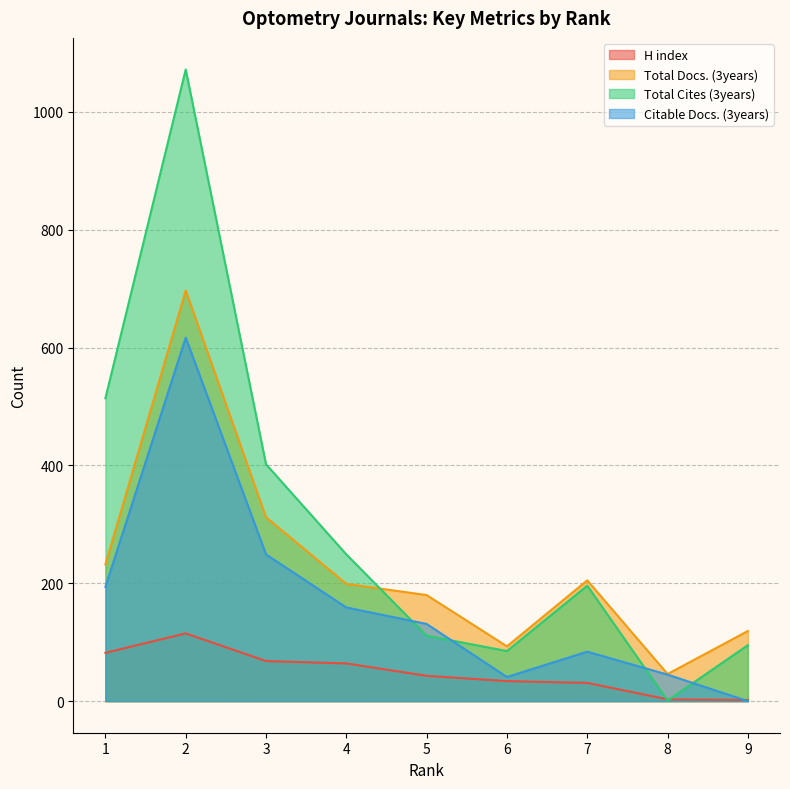

What are all the series names shown in the legend?

H index, Total Docs. (3years), Total Cites (3years), Citable Docs. (3years)